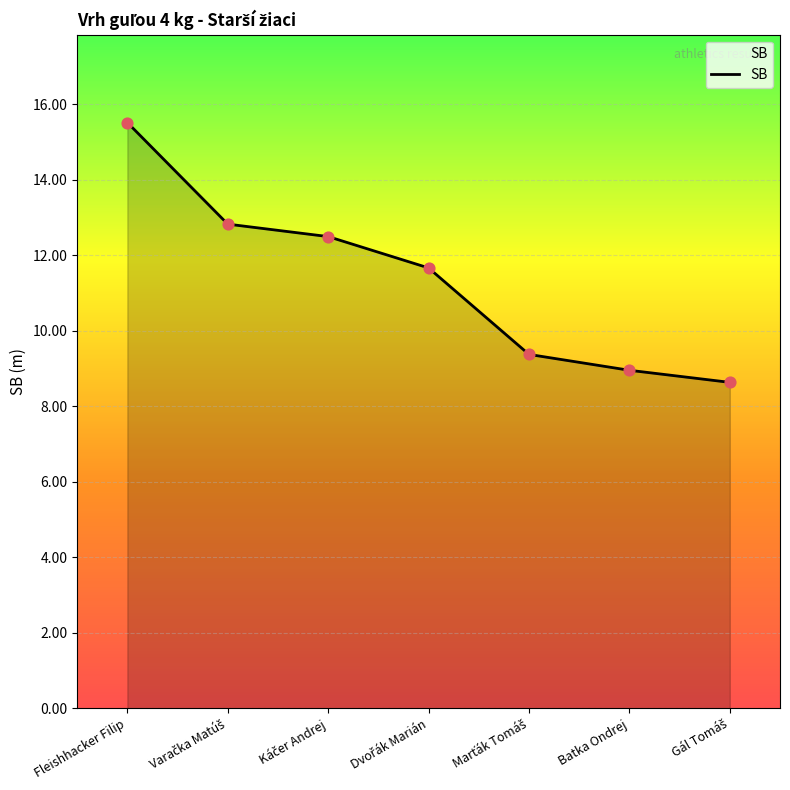

What is the sum of all values?

79.4